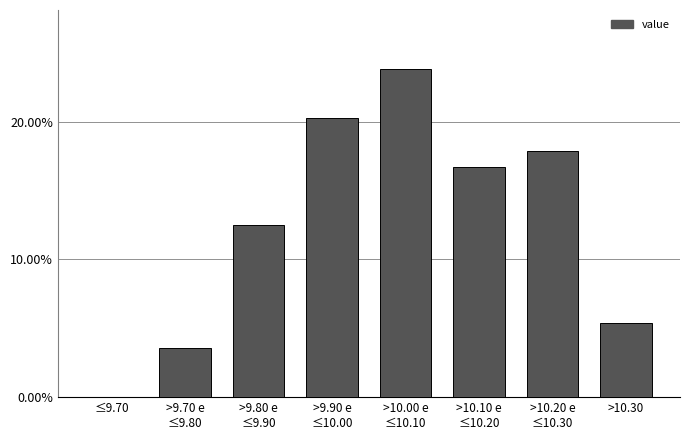

What is the greatest value displayed?

23.8